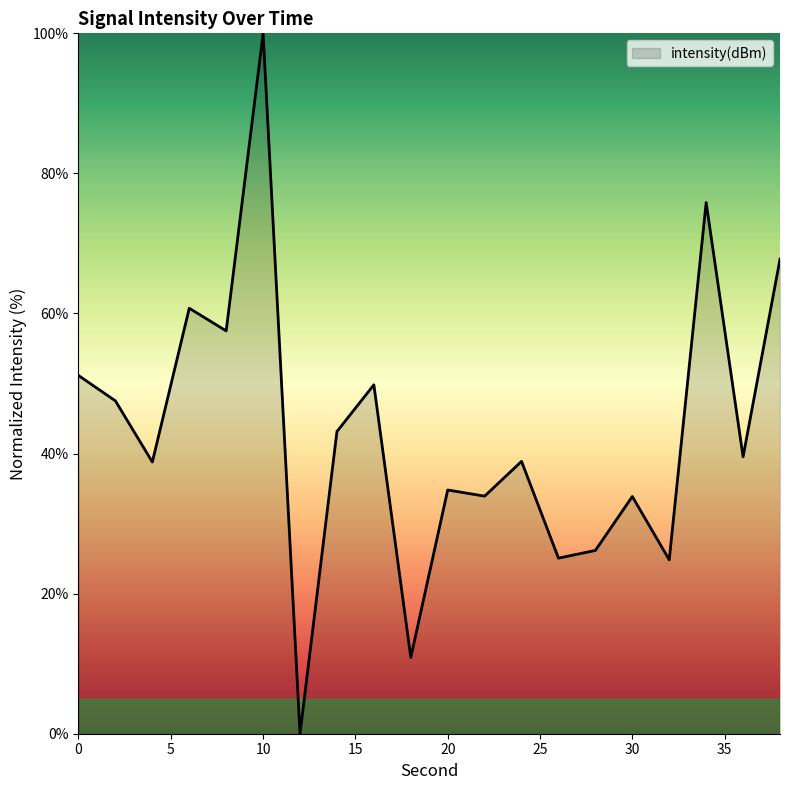

What is the maximum value shown in the chart?

100.0